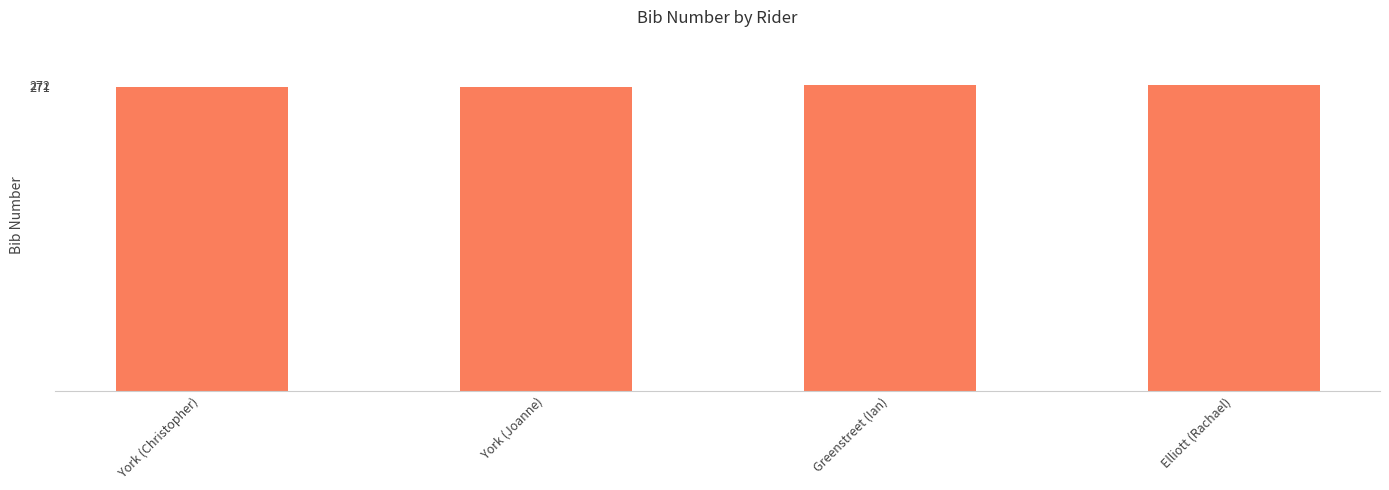

How many values are between 271 and 272?

4